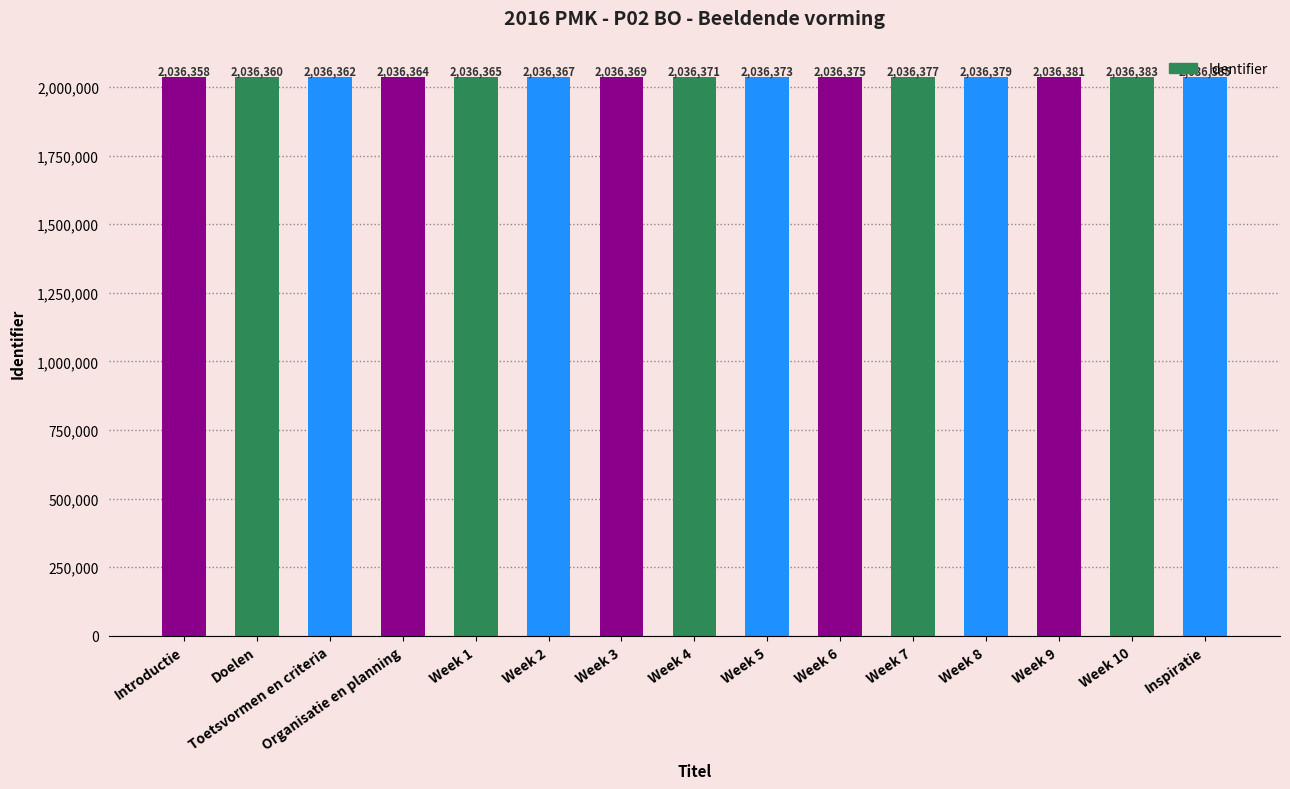

What is the difference between the maximum and second lowest values?

25